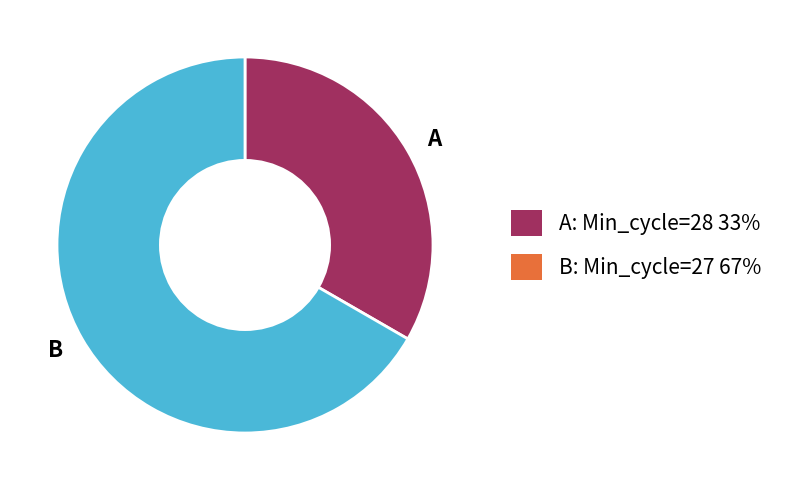

Combined, do B and A account for over 50%?

Yes